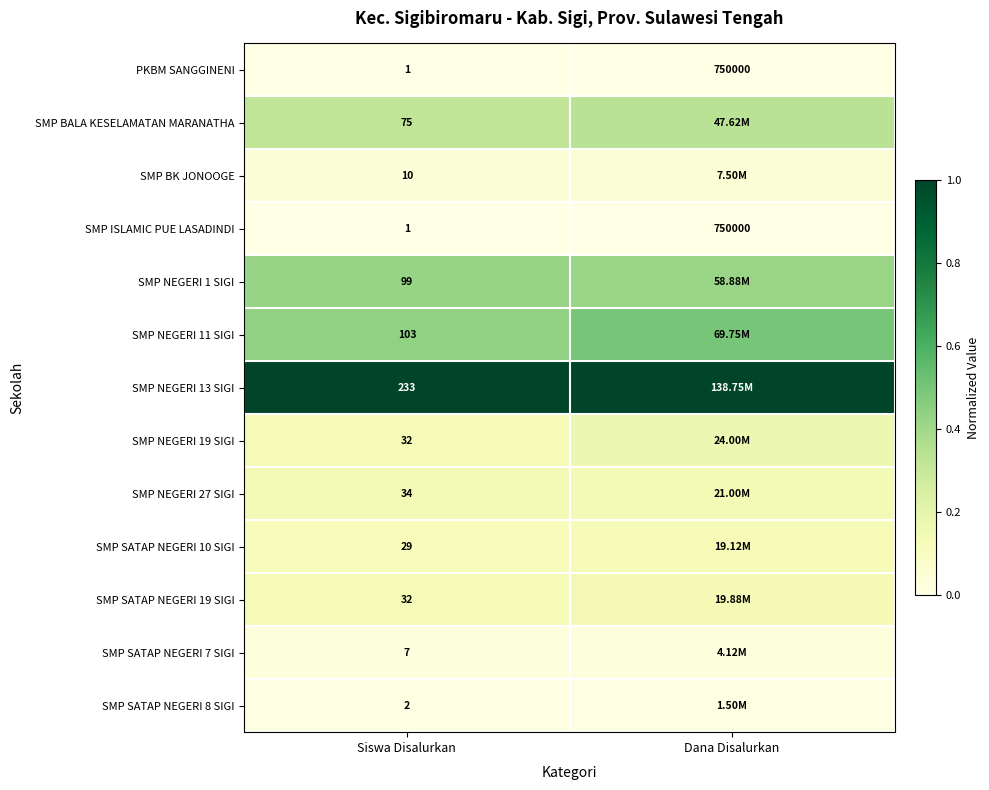

Is the value of PKBM SANGGINENI at Dana Disalurkan greater than the value of SMP SATAP NEGERI 10 SIGI at Siswa Disalurkan?

Yes